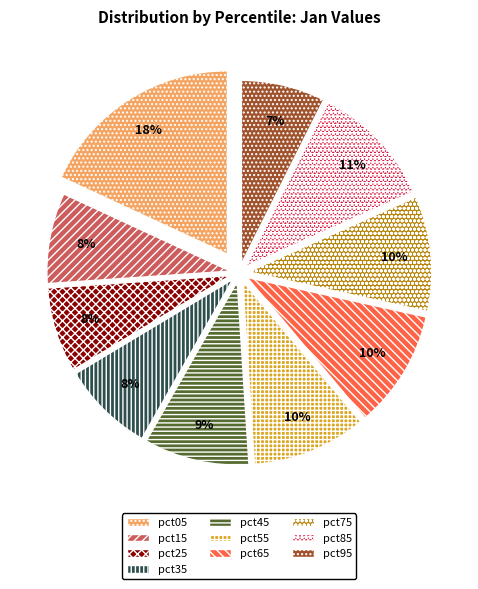

To the nearest percent, what portion does pct35 represent?

8%